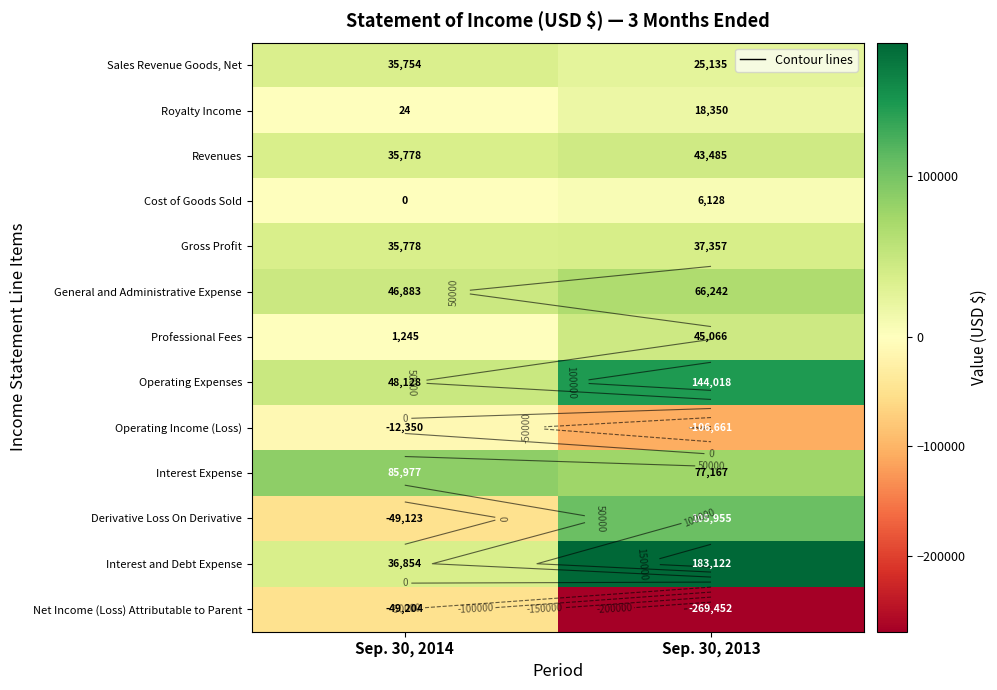

Which series changed the most between Sep. 30, 2014 and Sep. 30, 2013?

Net Income (Loss) Attributable to Parent